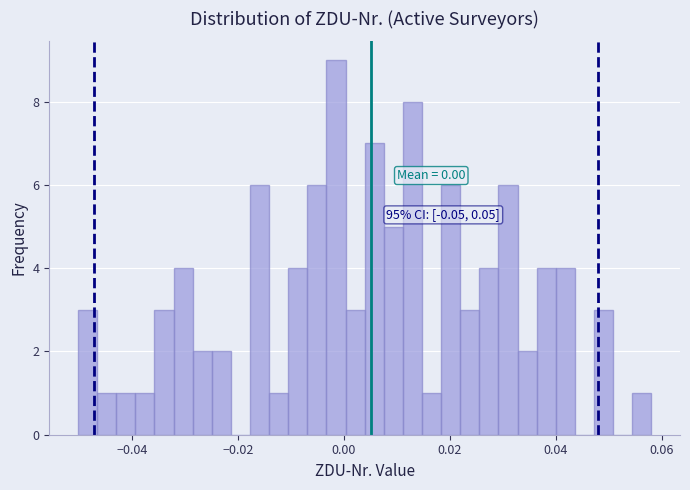

Read against the x-axis, roughly where is the centre of the tallest bar?

-0.002